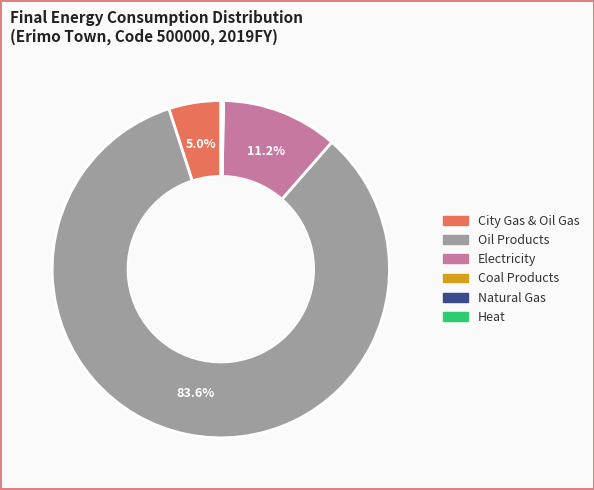

Is there a majority slice in this chart?

Yes